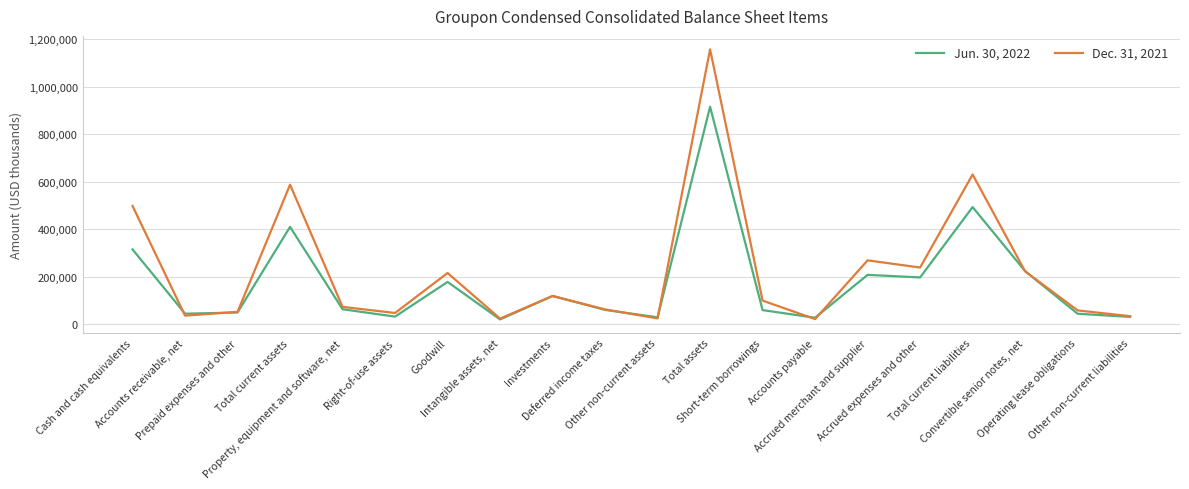

How many interior local valleys does the Dec. 31, 2021 series have?

6